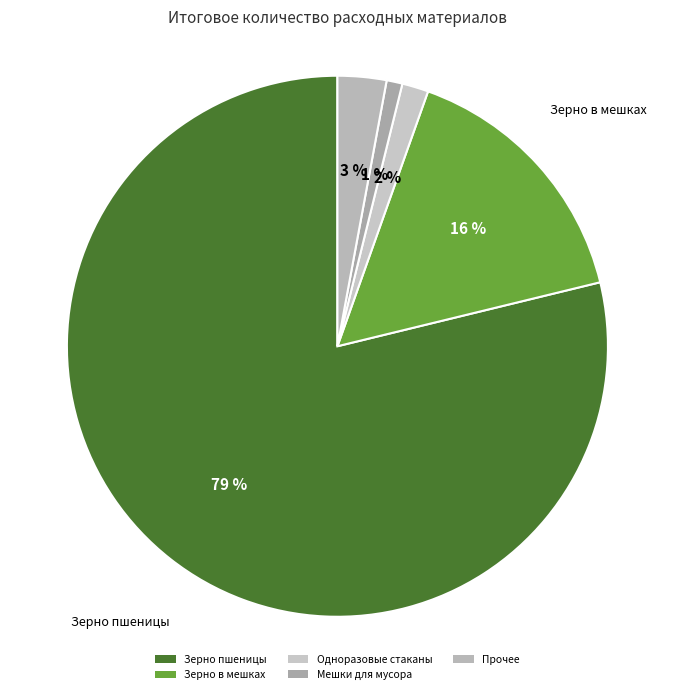

Which has a higher value, Мешки для мусора or Одноразовые стаканы?

Одноразовые стаканы